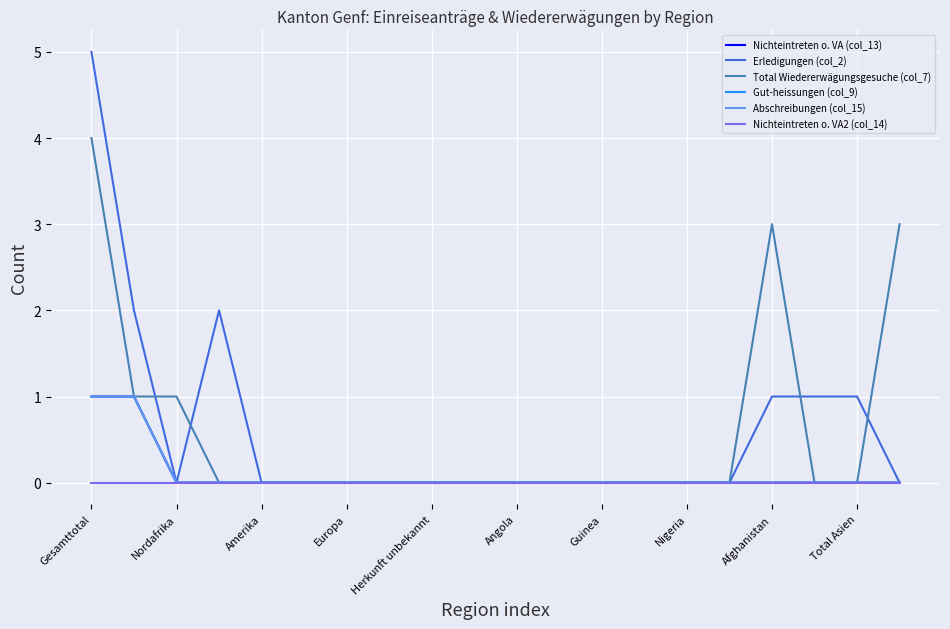

At how many categories does at least one series exceed 2?

3